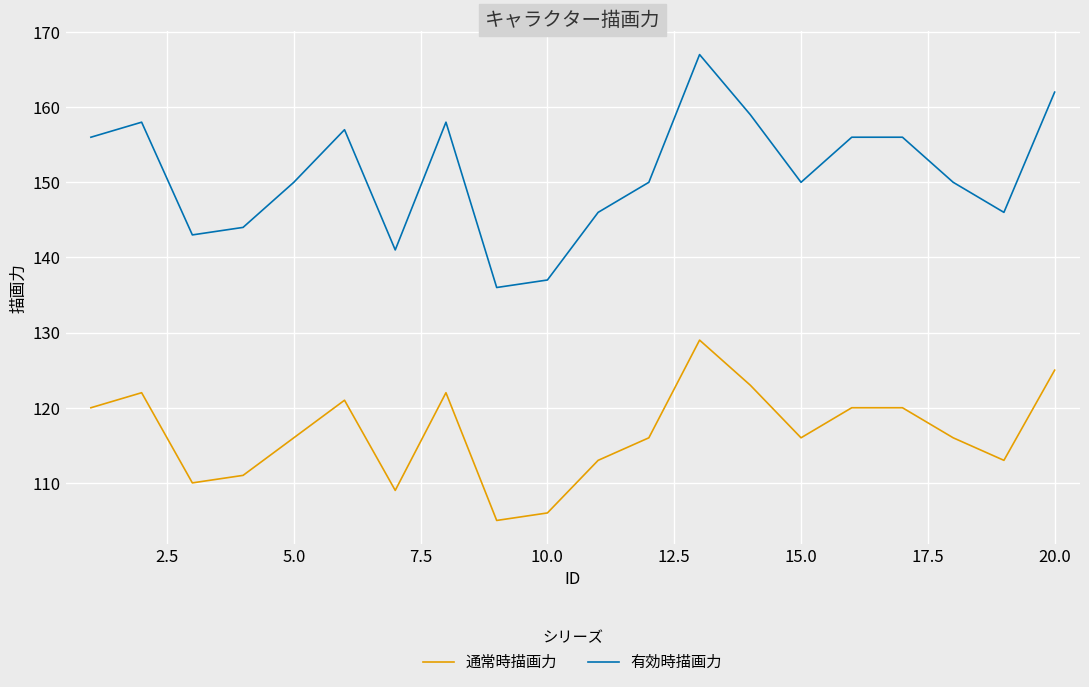

What is the difference between the maximum and minimum values in the 通常時描画力 series?

24